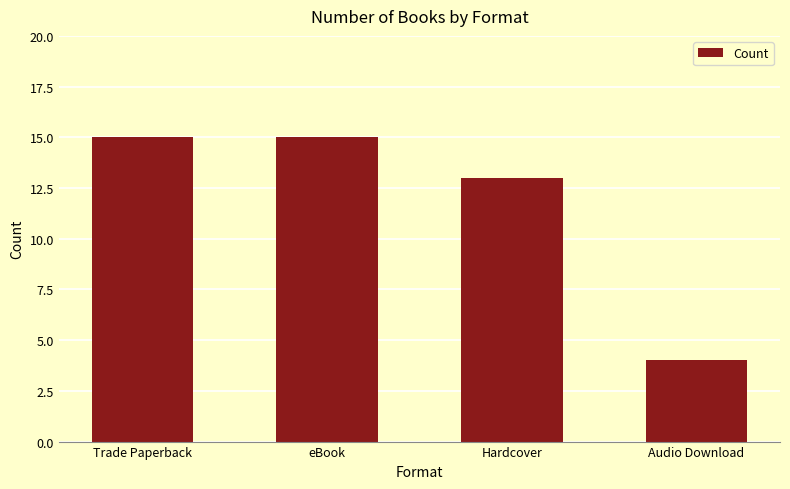

Reading left to right, extract all data points from this chart.

Trade Paperback=15	eBook=15	Hardcover=13	Audio Download=4